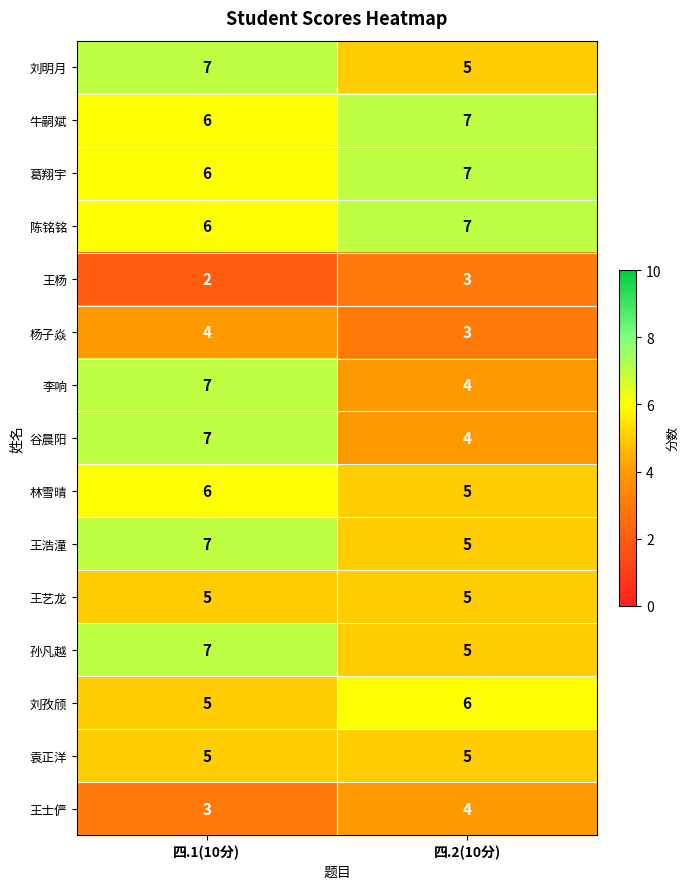

What is the minimum value for 刘明月?

5